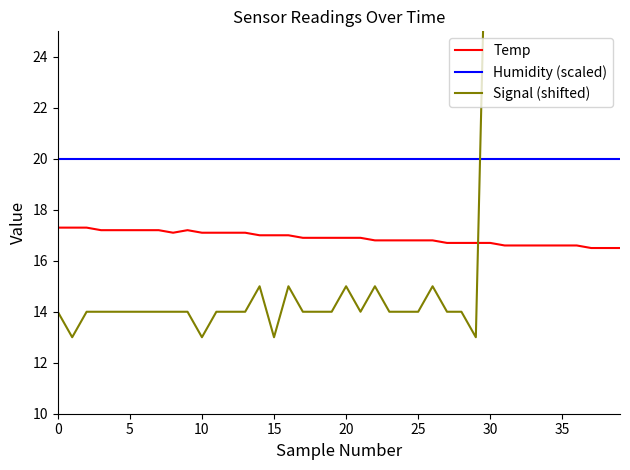

Does the chart display data point markers on the line(s)?

No